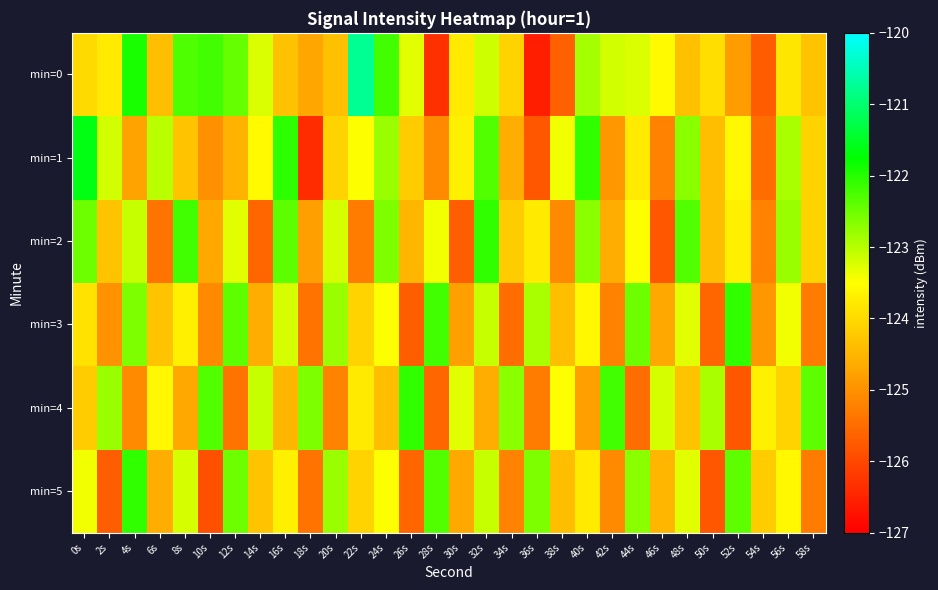

Which has a higher value, 30s or 44s?

44s